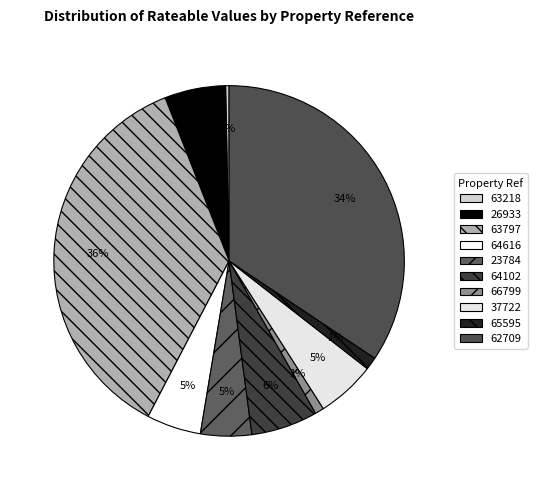

To the nearest percent, what is the average slice percentage?

10%